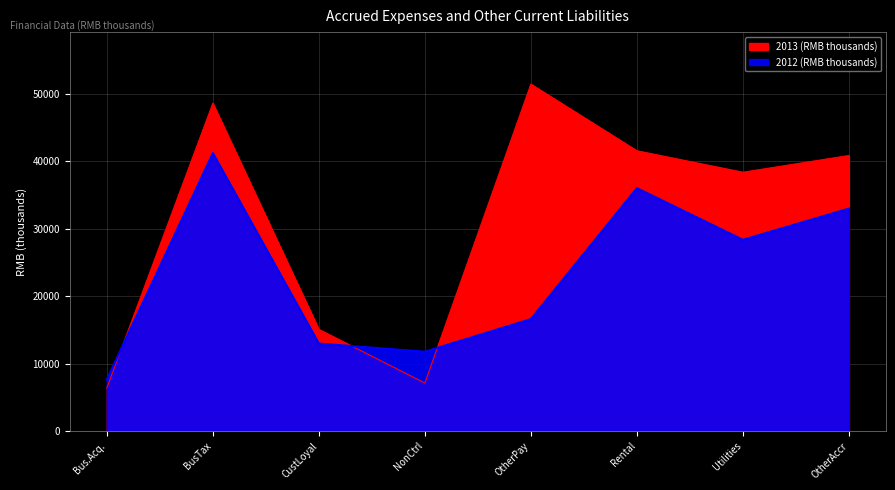

Where is the first local maximum for 2013?

BusTax